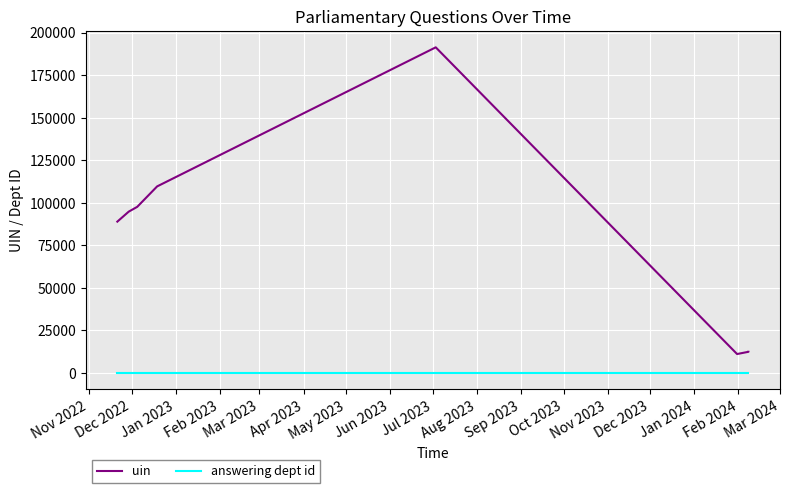

What are all the series names shown in the legend?

uin, answering dept id